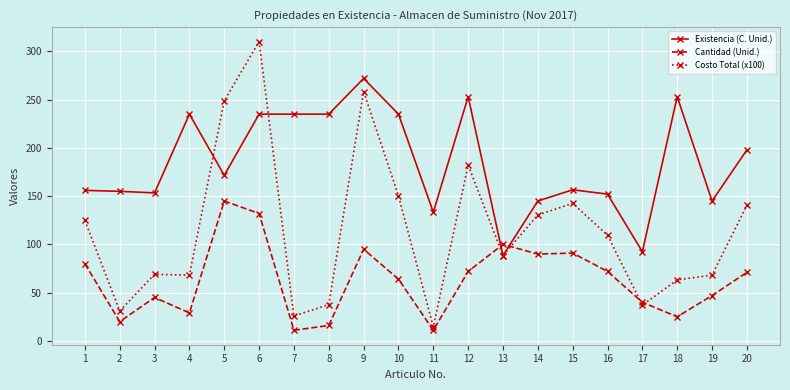

How many data points in Costo Total (x100) are less than 109?

10